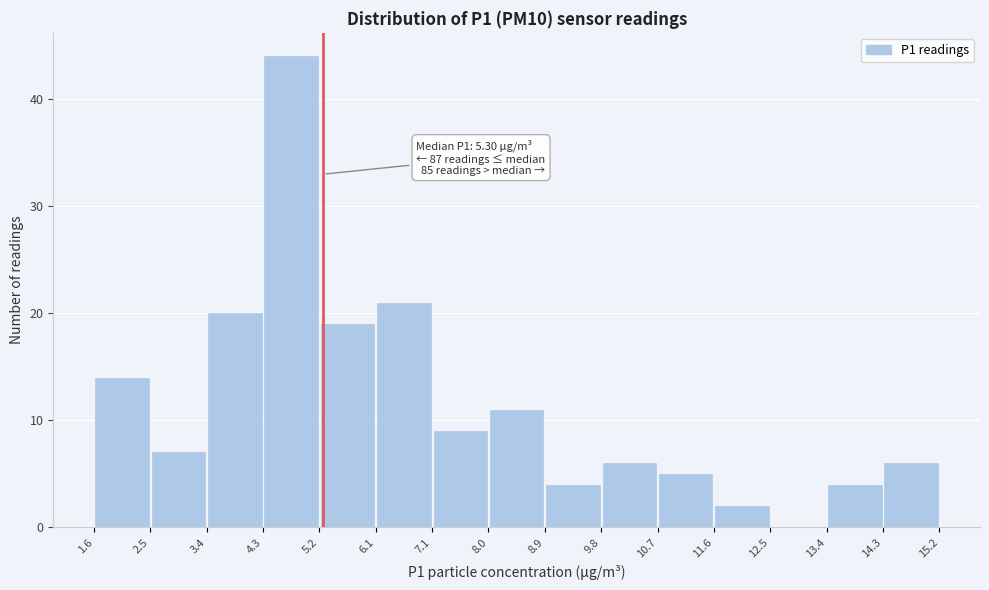

Which range on the x-axis has the tallest bar?

4.3 to 5.2